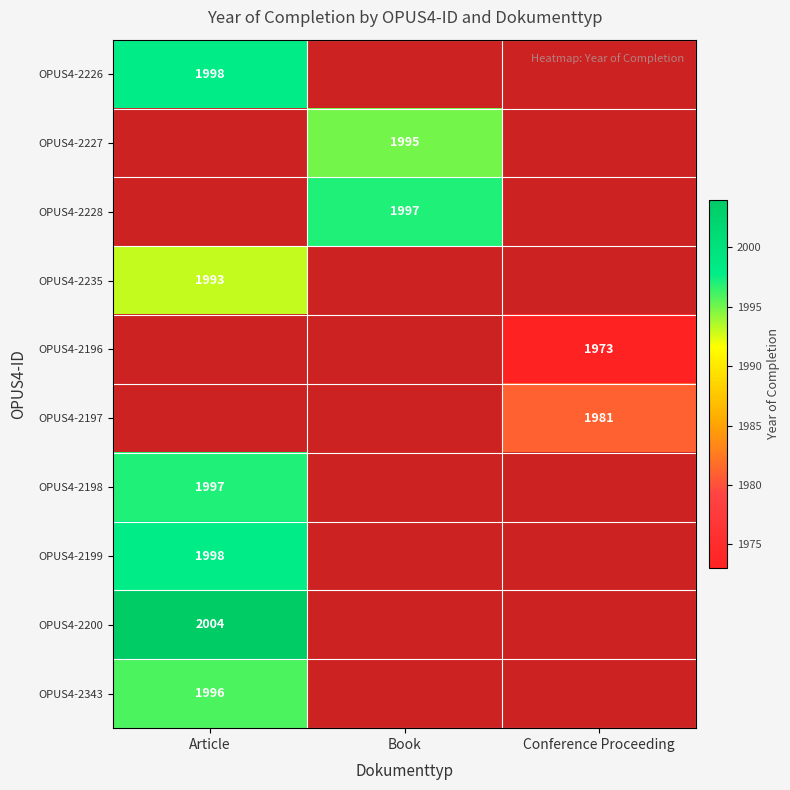

The OPUS4-2200 series shows 940 at Article. True or false?

False